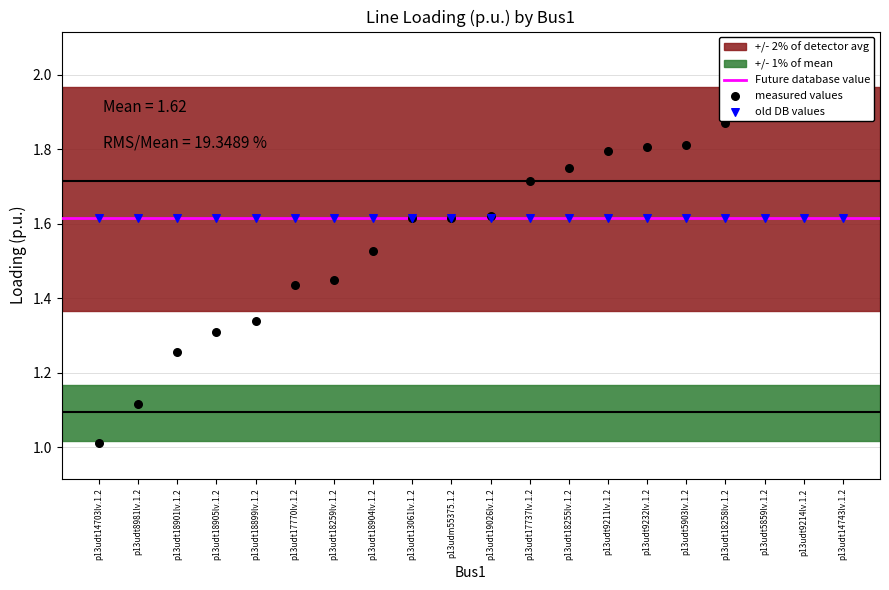

Approximately how many times larger is the value at p13udt5903lv.1.2 compared to p13udt18905lv.1.2?

1.4